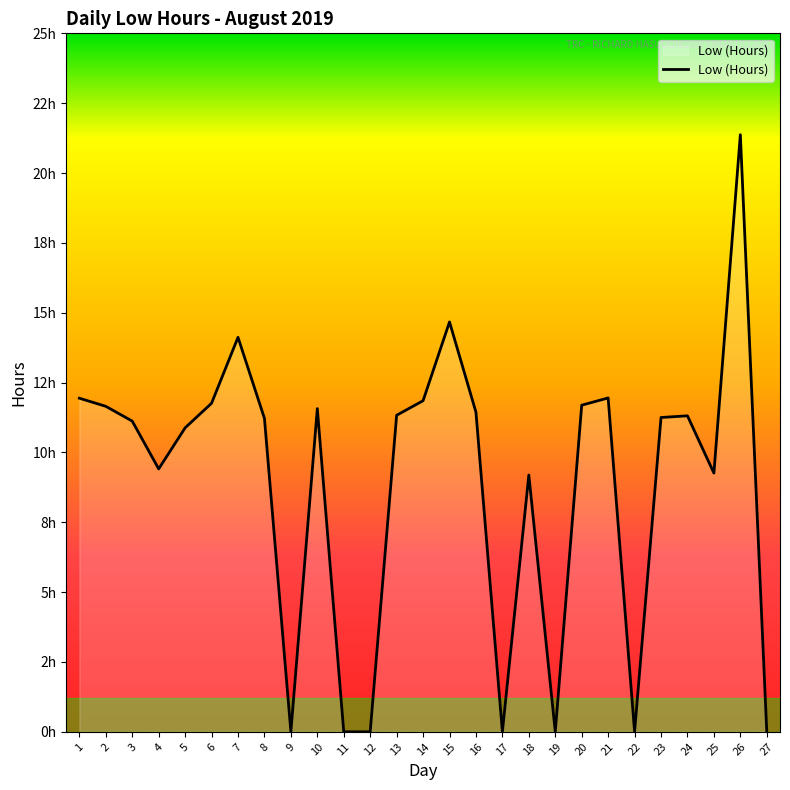

Reading left to right, what are all the values shown in this chart?

11.9	11.7	11.1	9.4	10.9	11.8	14.1	11.2	0.0	11.6	0.0	0.0	11.3	11.8	14.7	11.4	0.0	9.2	0.0	11.7	11.9	0.0	11.2	11.3	9.3	21.4	0.0